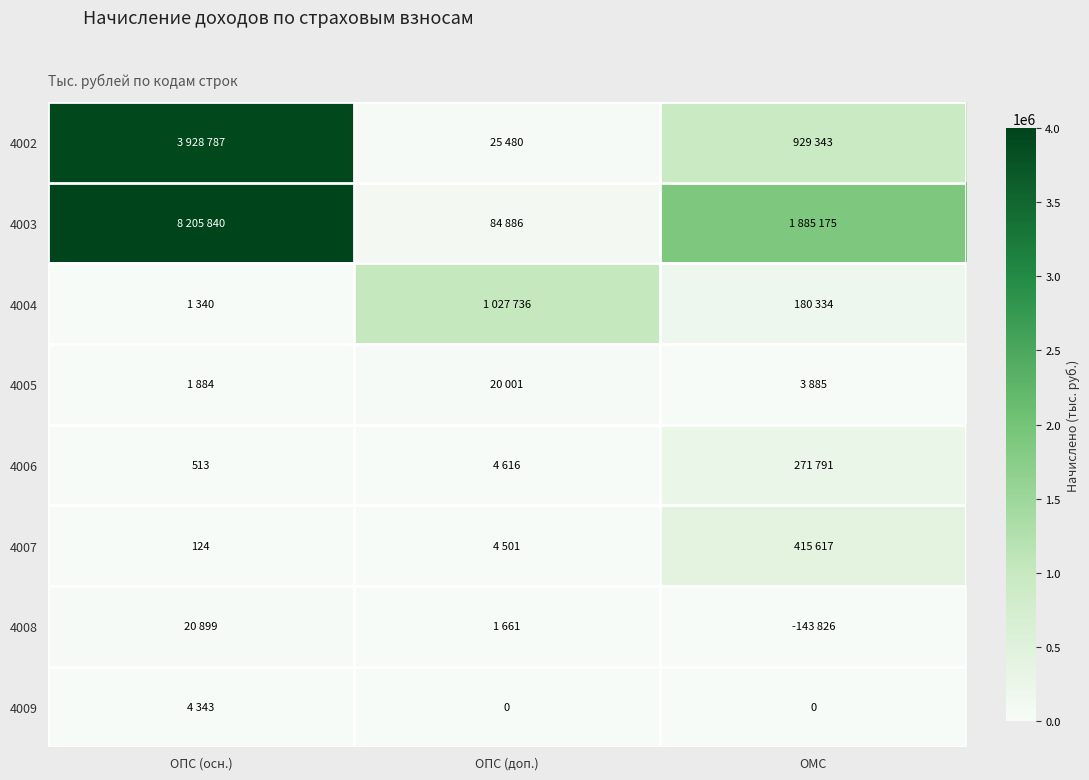

The value of 4004 at ОМС is 258396. True or false?

False